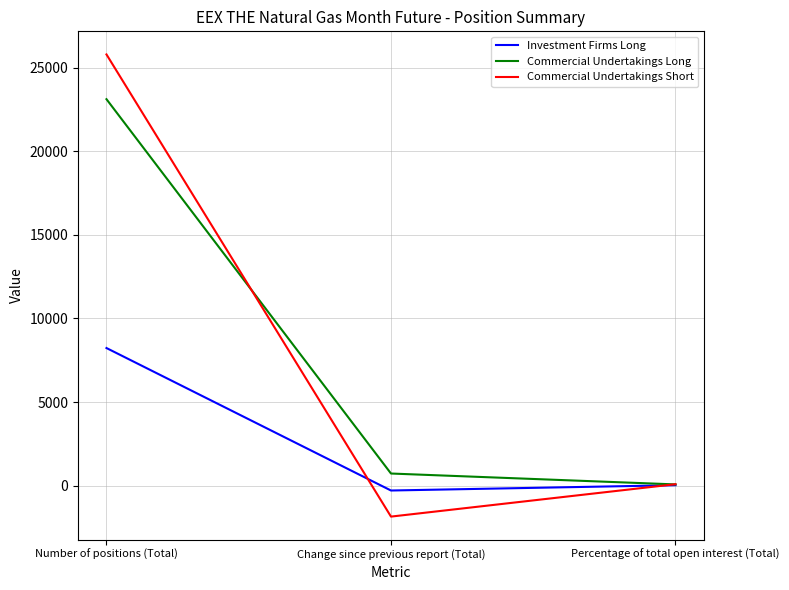

The value of Commercial Undertakings Short at Number of positions (Total) is 25798.0. True or false?

True